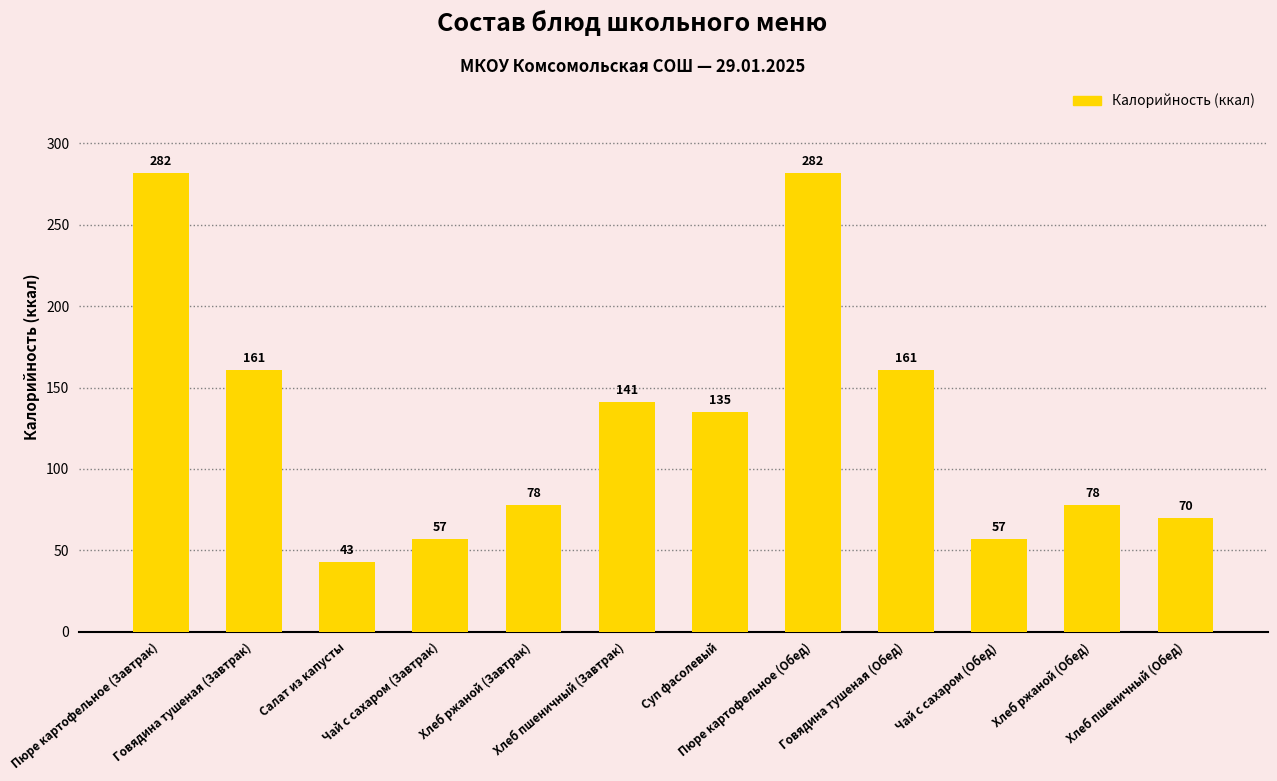

At which label does the data first exceed 135?

Пюре картофельное (Завтрак)